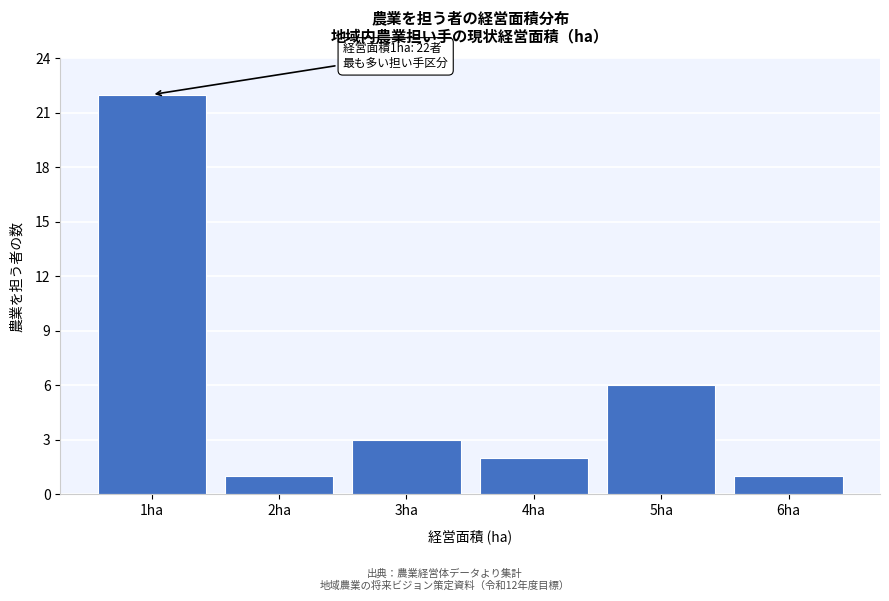

Reading right to left, what are all the values shown in this chart?

1	6	2	3	1	22